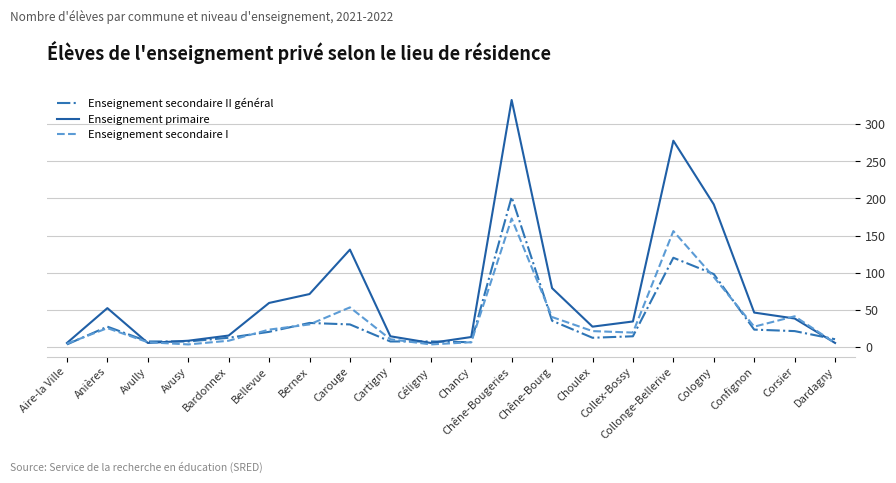

Which label corresponds to the largest value in the chart?

Chêne-Bougeries